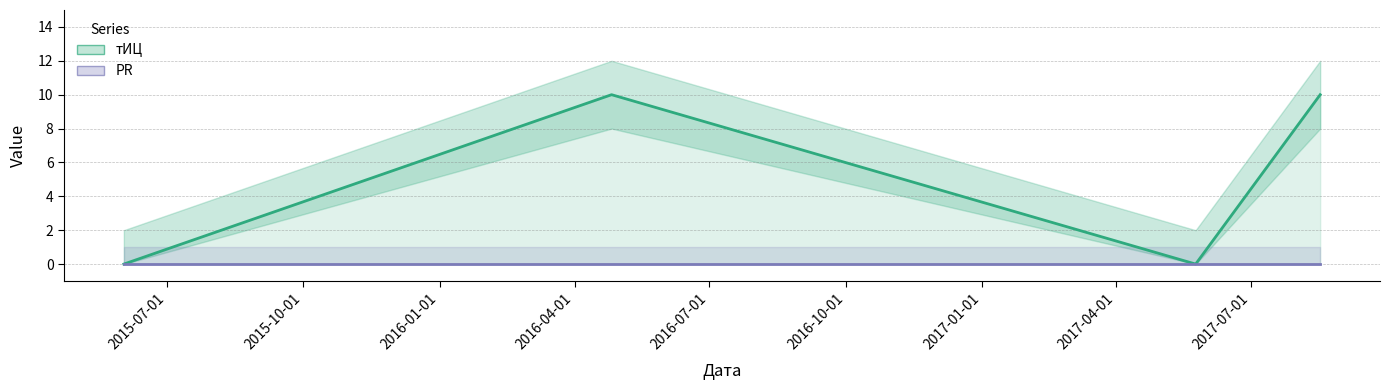

What is the total value across all series at 2015-10-01?

10